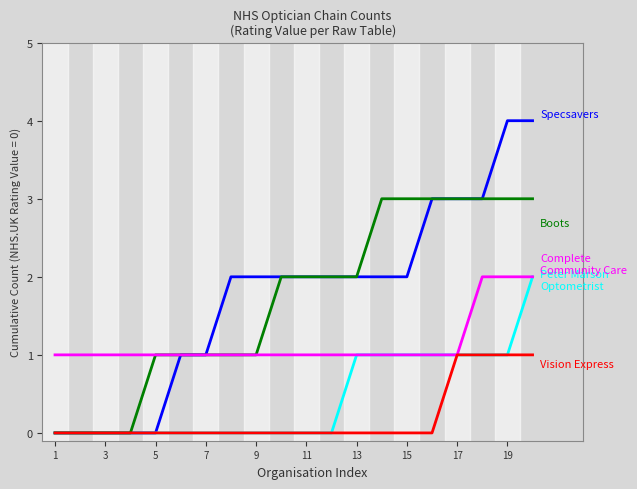

Count the number of data series in this chart.

5